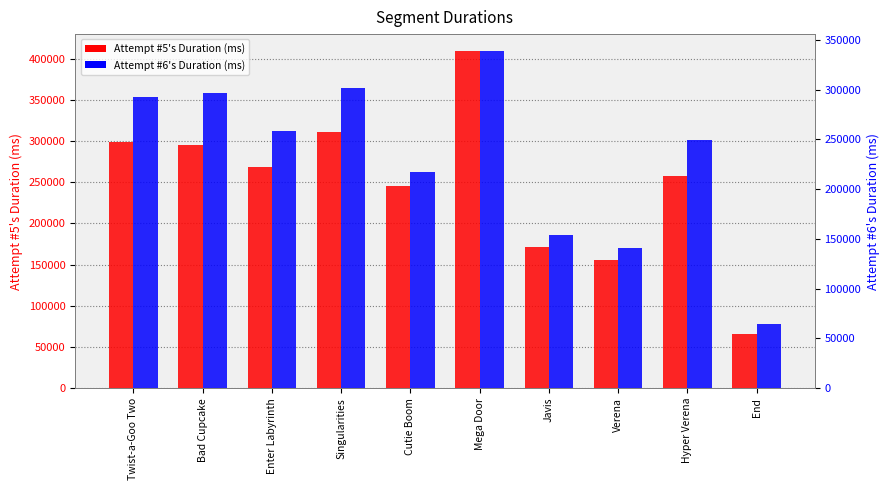

How many groups of bars are there?

10